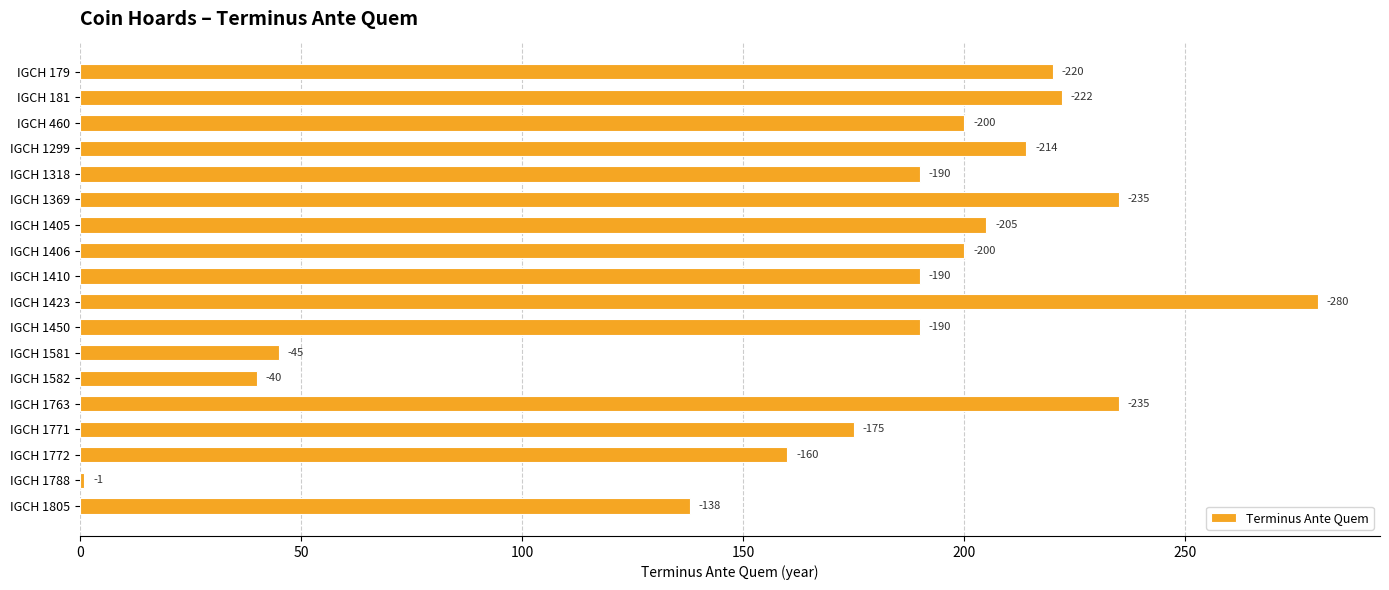

How many bars are there in total?

18